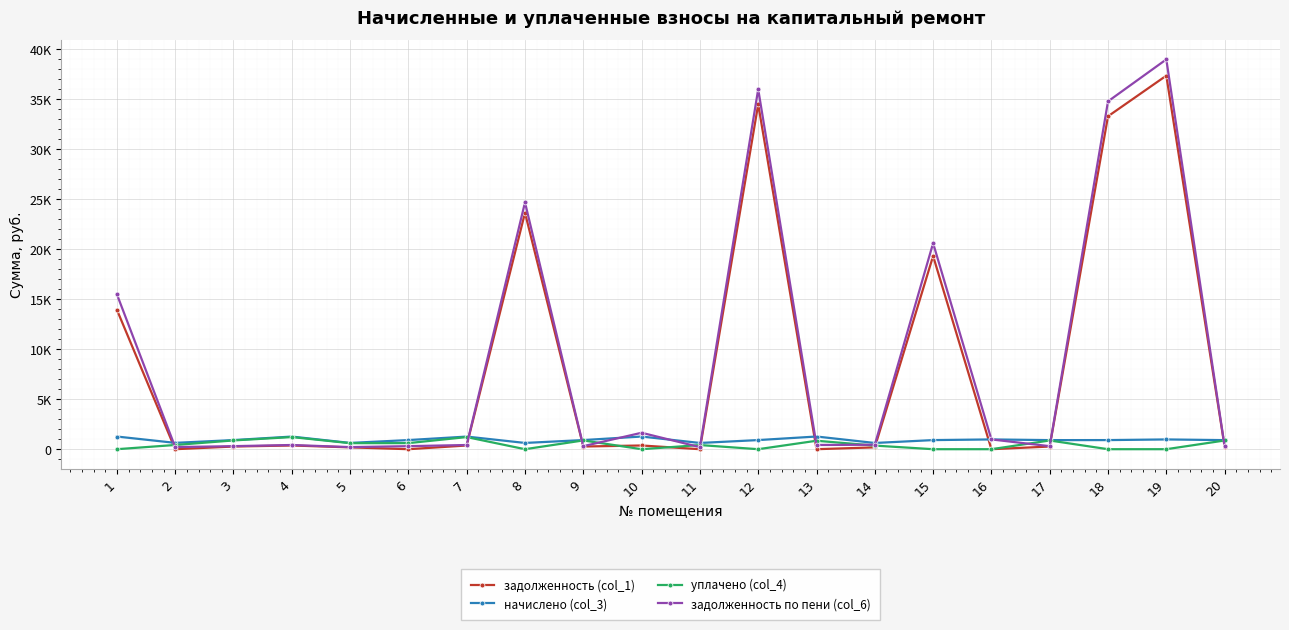

In задолженность по пени (col_6), how many points are lower than both neighbors (excluding endpoints)?

6